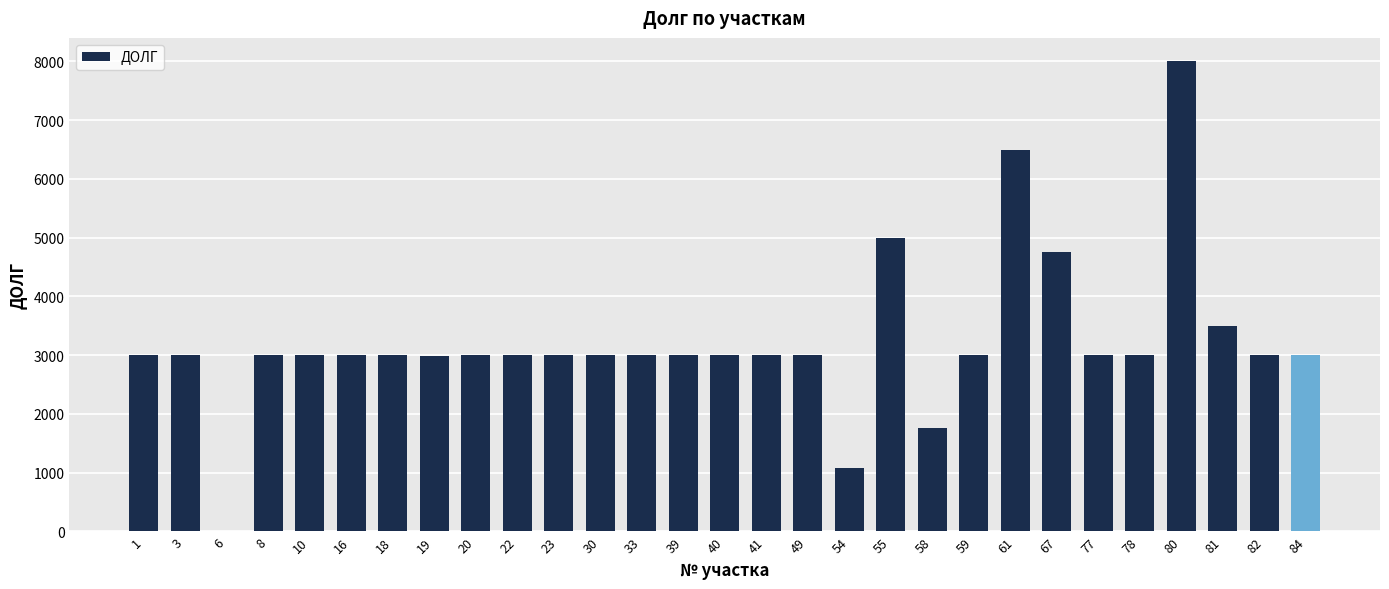

What is the sum of all values?

93574.8